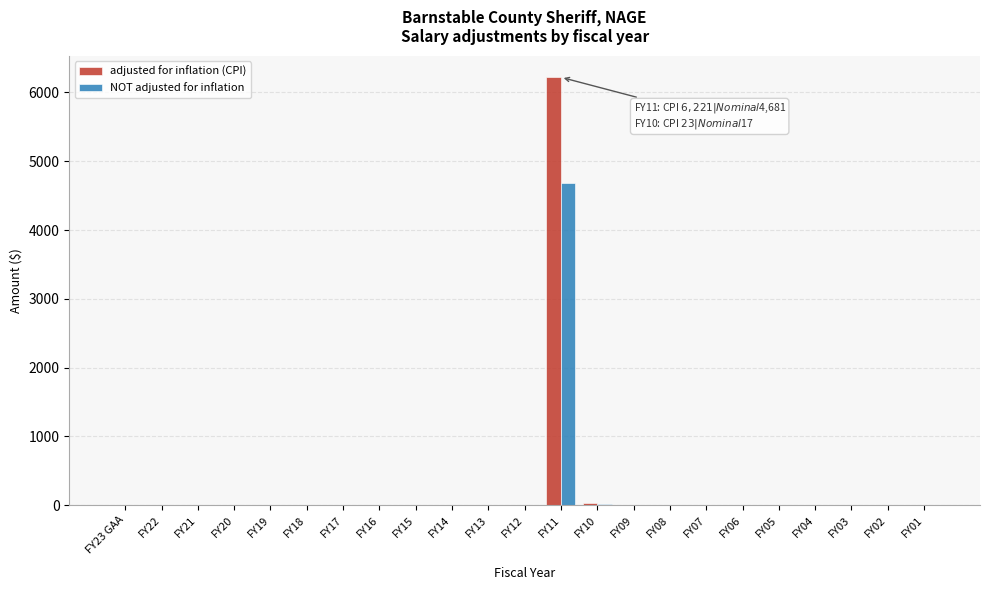

At which label does adjusted for inflation (CPI) reach its peak?

FY11